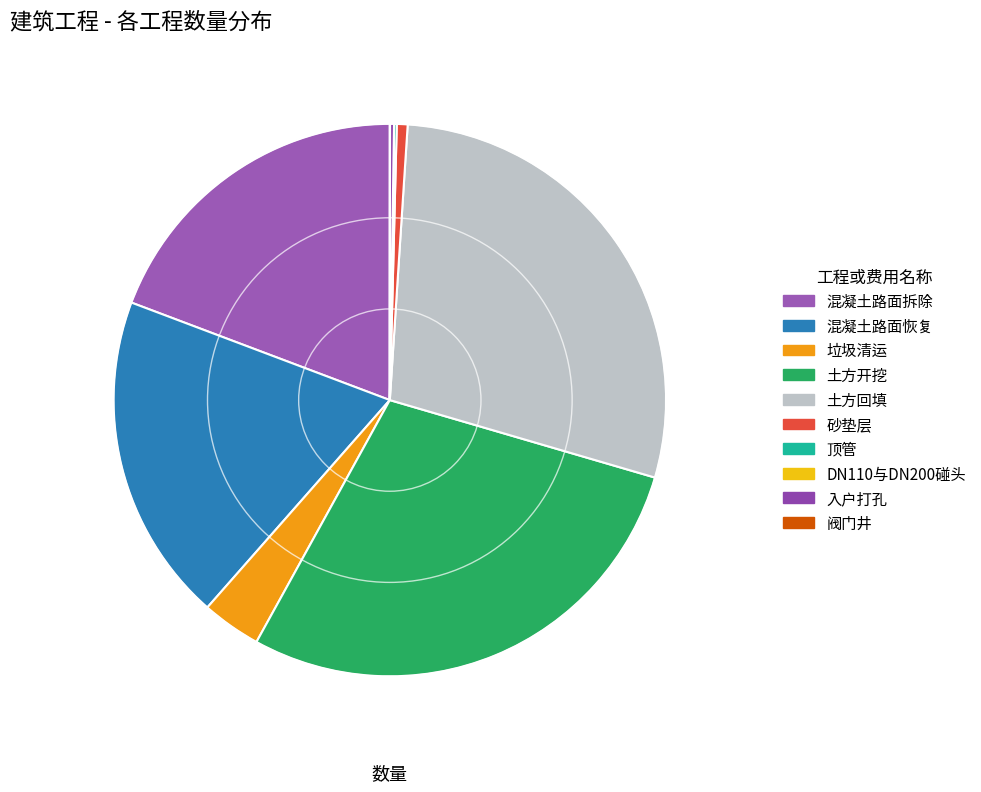

Does 土方开挖 account for over 50% of the chart?

No